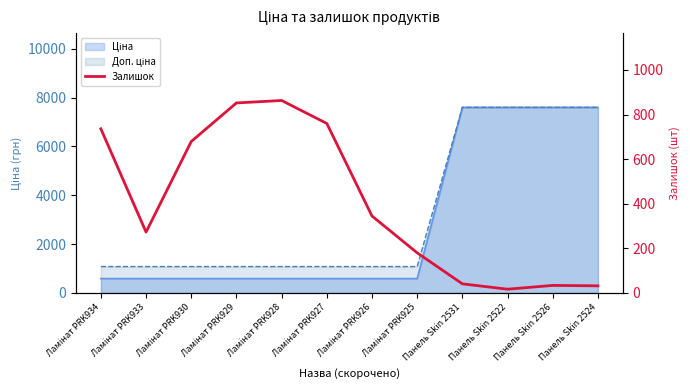

Rank the categories by value from highest to lowest.

Ламінат PRK928, Ламінат PRK929, Ламінат PRK927, Ламінат PRK934, Ламінат PRK930, Ламінат PRK926, Ламінат PRK933, Ламінат PRK925, Панель Skin 2531, Панель Skin 2526, Панель Skin 2524, Панель Skin 2522